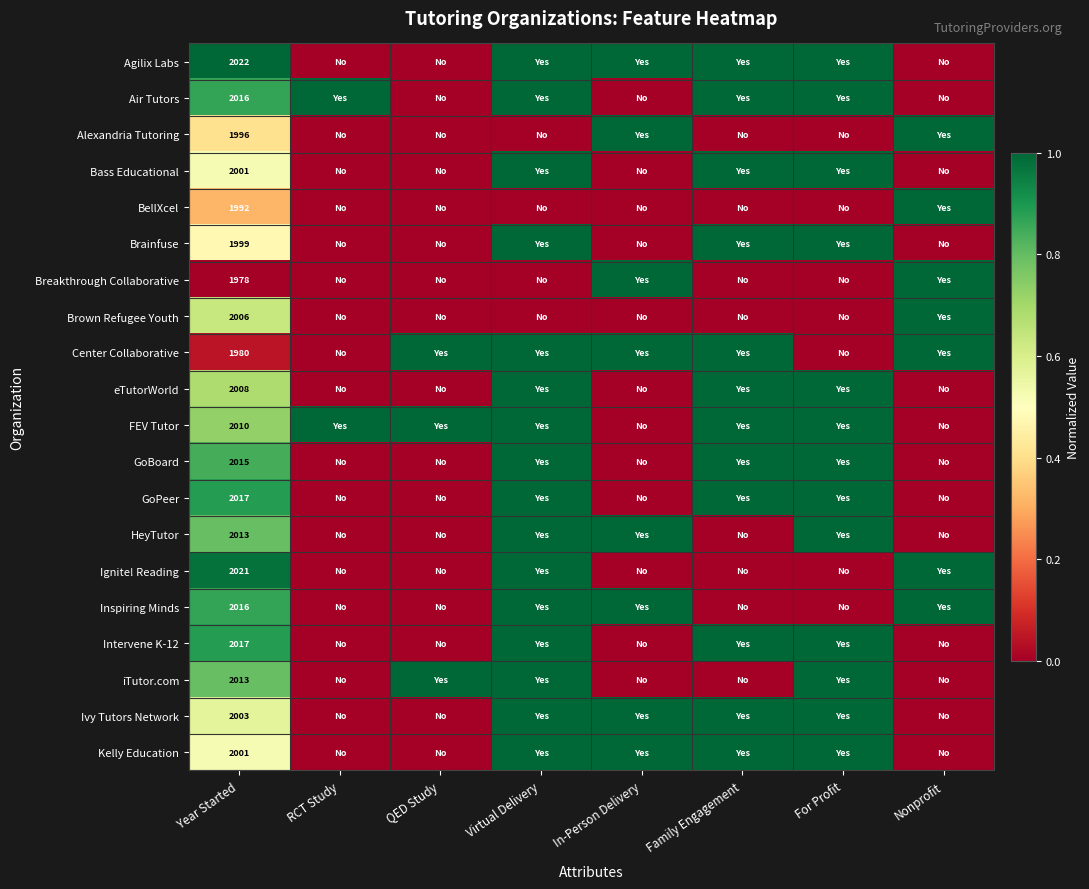

What is the greatest value displayed?

1.0